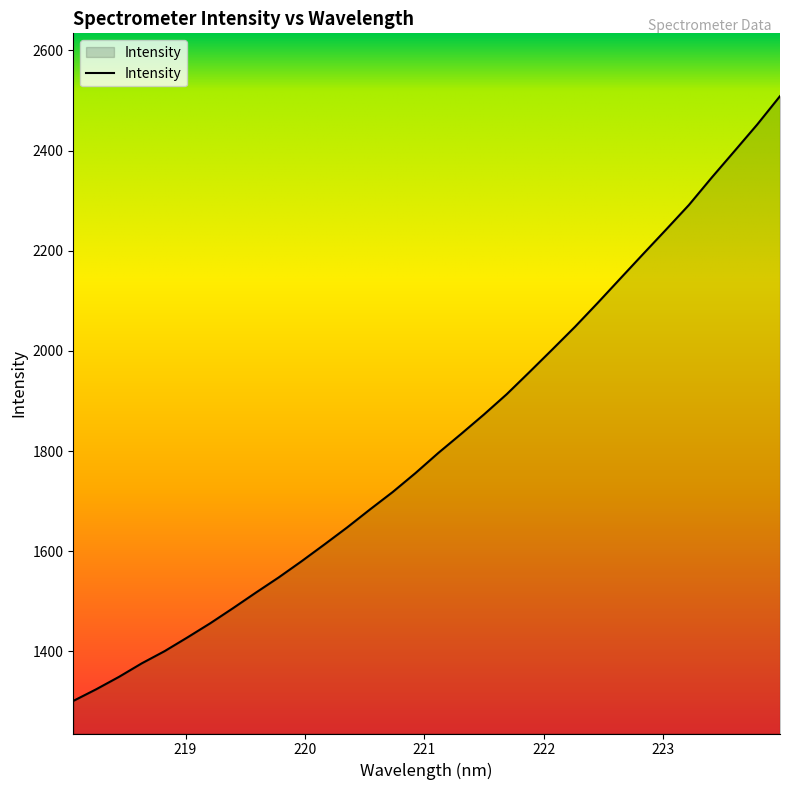

What is the smallest value displayed?

1301.0